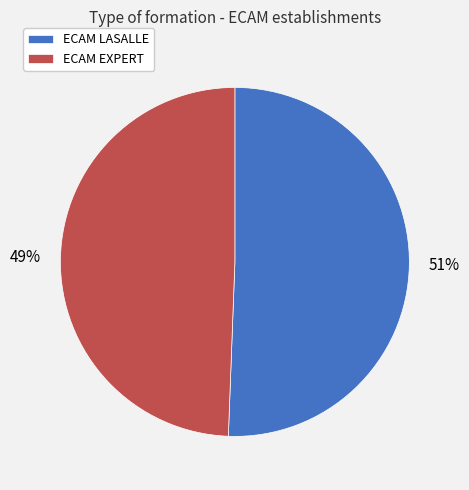

To the nearest percent, what is the combined percentage of ECAM EXPERT and ECAM LASALLE?

100%